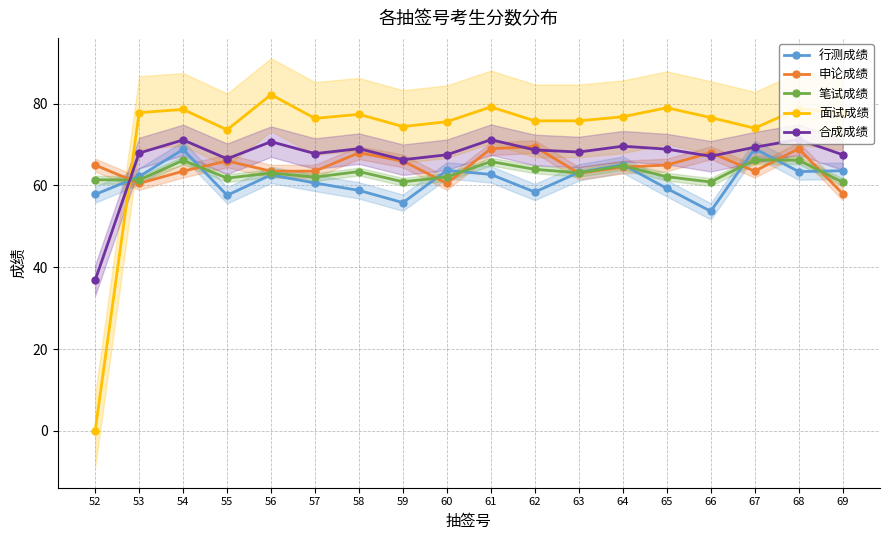

At which category does 申论成绩 reach its first local valley?

53